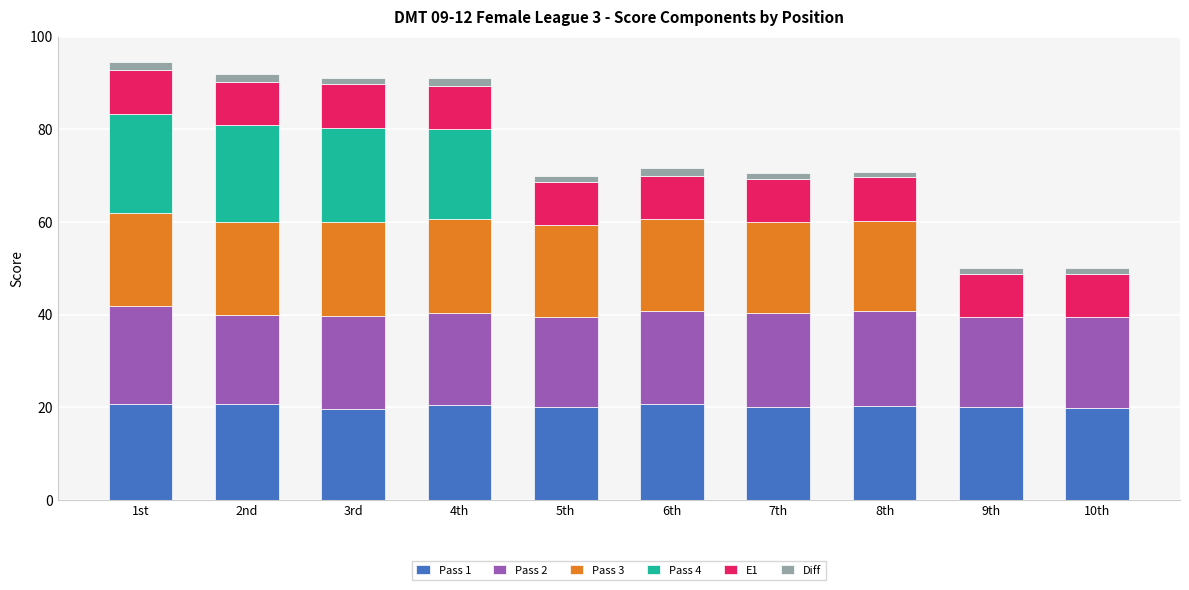

Is it true that Pass 1 equals 35.2 at 2nd?

False